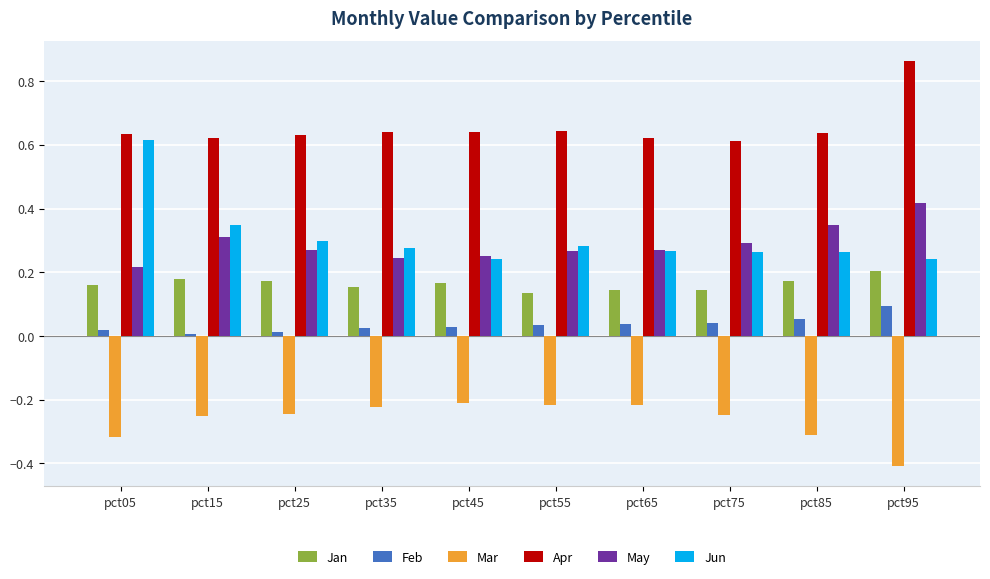

What is the difference between the highest and lowest values at pct65?

0.8